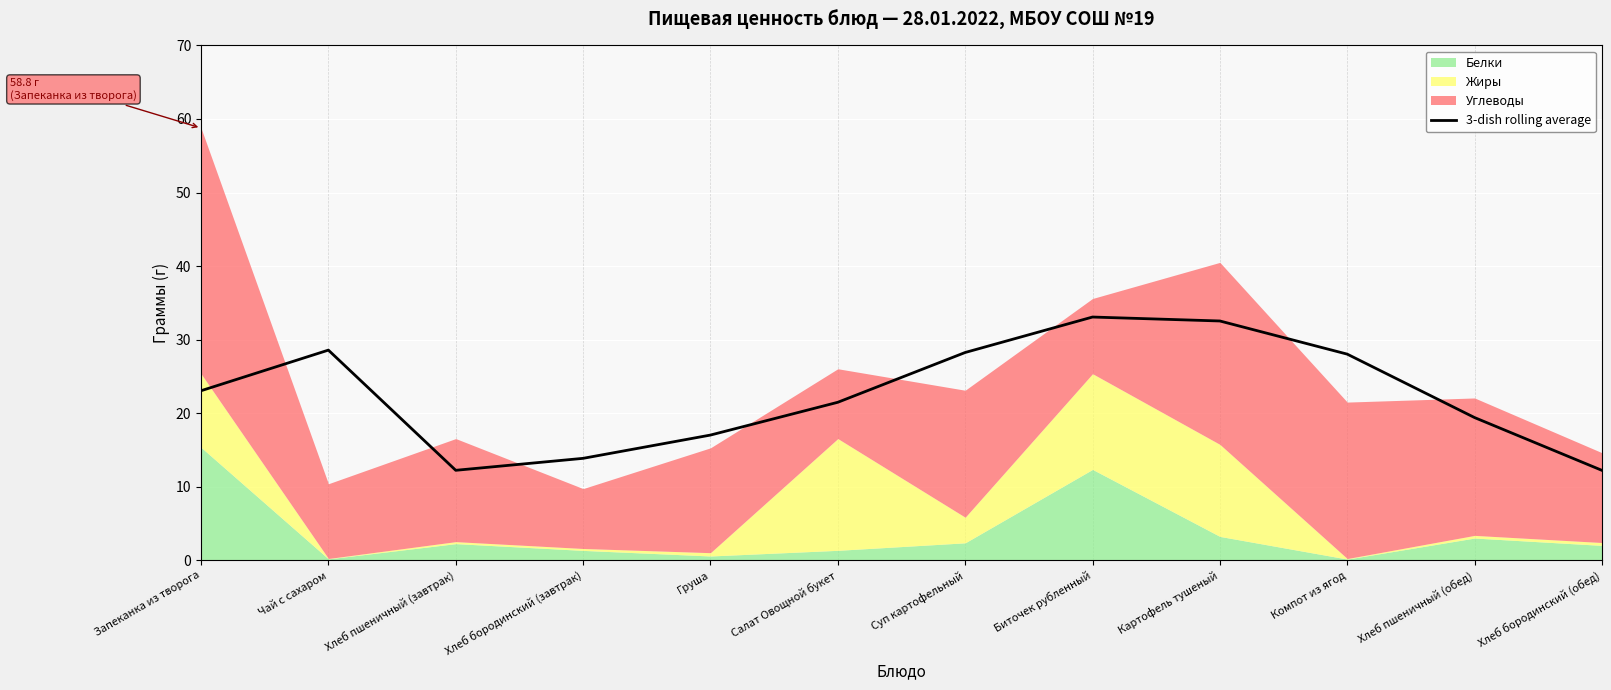

Rank the categories by value from lowest to highest.

Хлеб бородинский (обед), Хлеб пшеничный (завтрак), Хлеб бородинский (завтрак), Груша, Хлеб пшеничный (обед), Салат Овощной букет, Запеканка из творога, Компот из ягод, Суп картофельный, Чай с сахаром, Картофель тушеный, Биточек рубленный